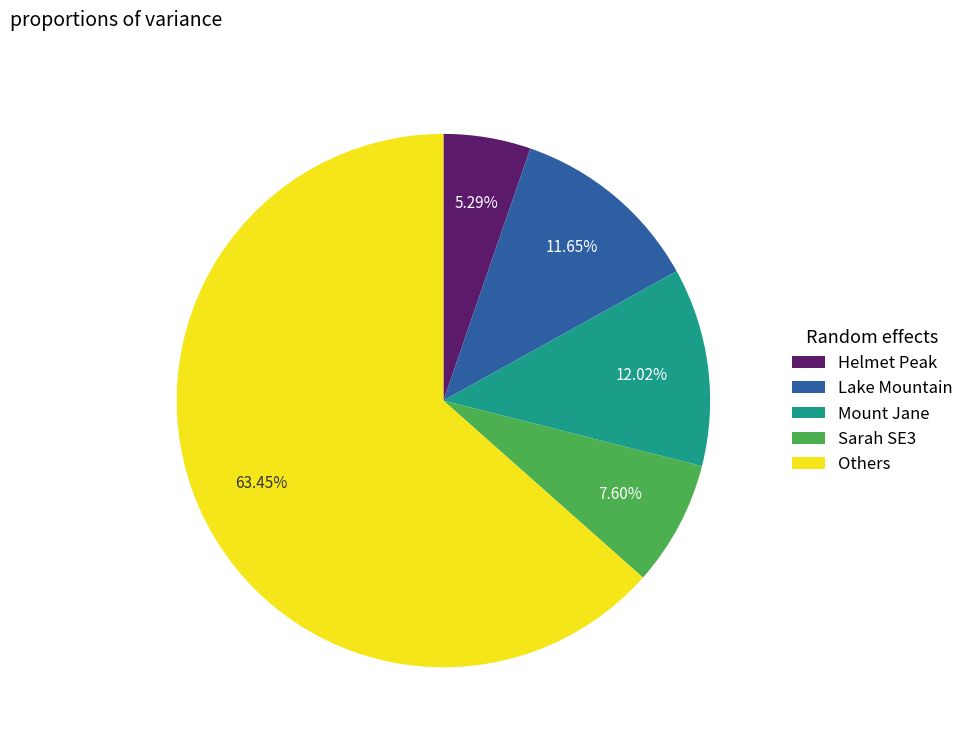

What is the smallest slice in the pie chart?

Helmet Peak